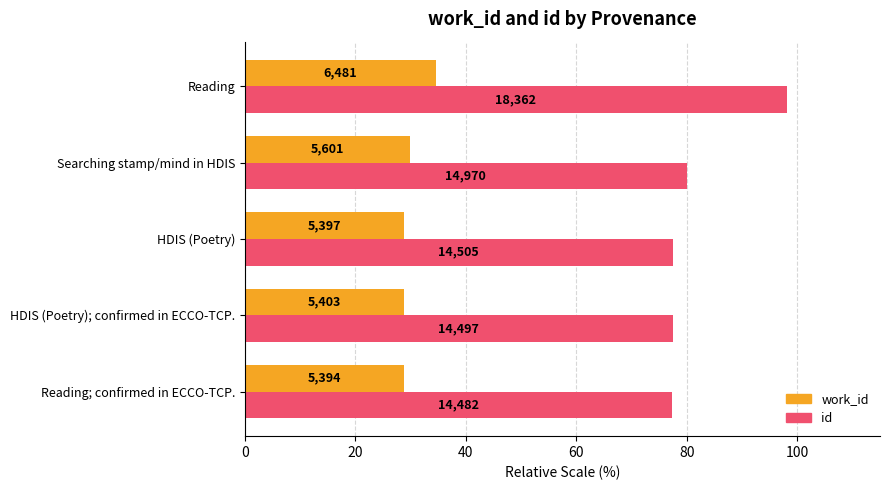

Count the number of categories in the chart.

5